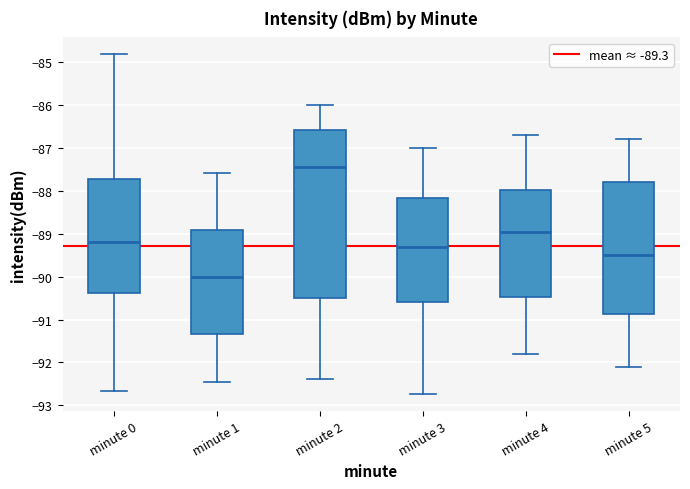

Which box has the highest median line?

minute 2